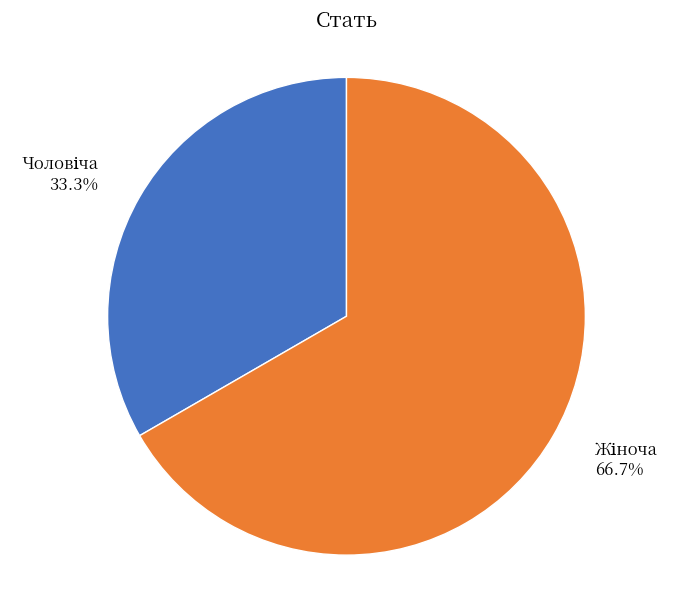

Is there a majority slice in this chart?

Yes